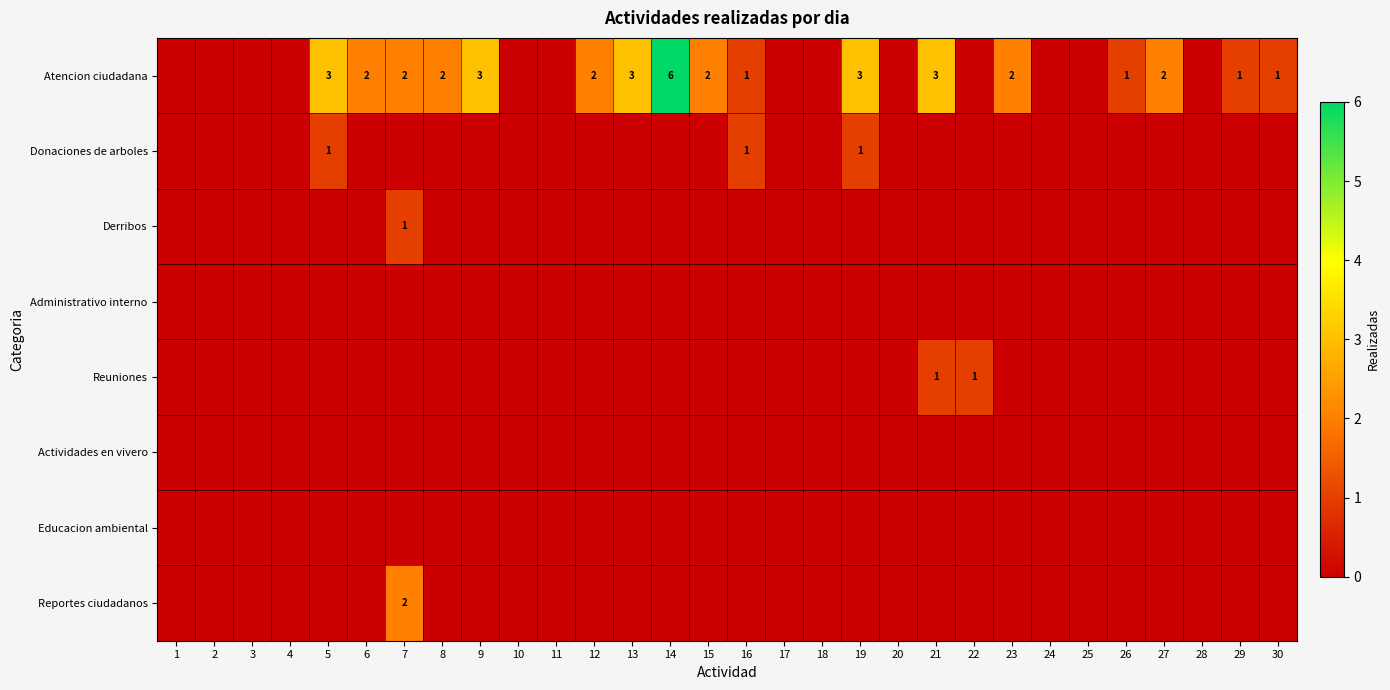

The Atencion ciudadana series shows 1 at 9. True or false?

False